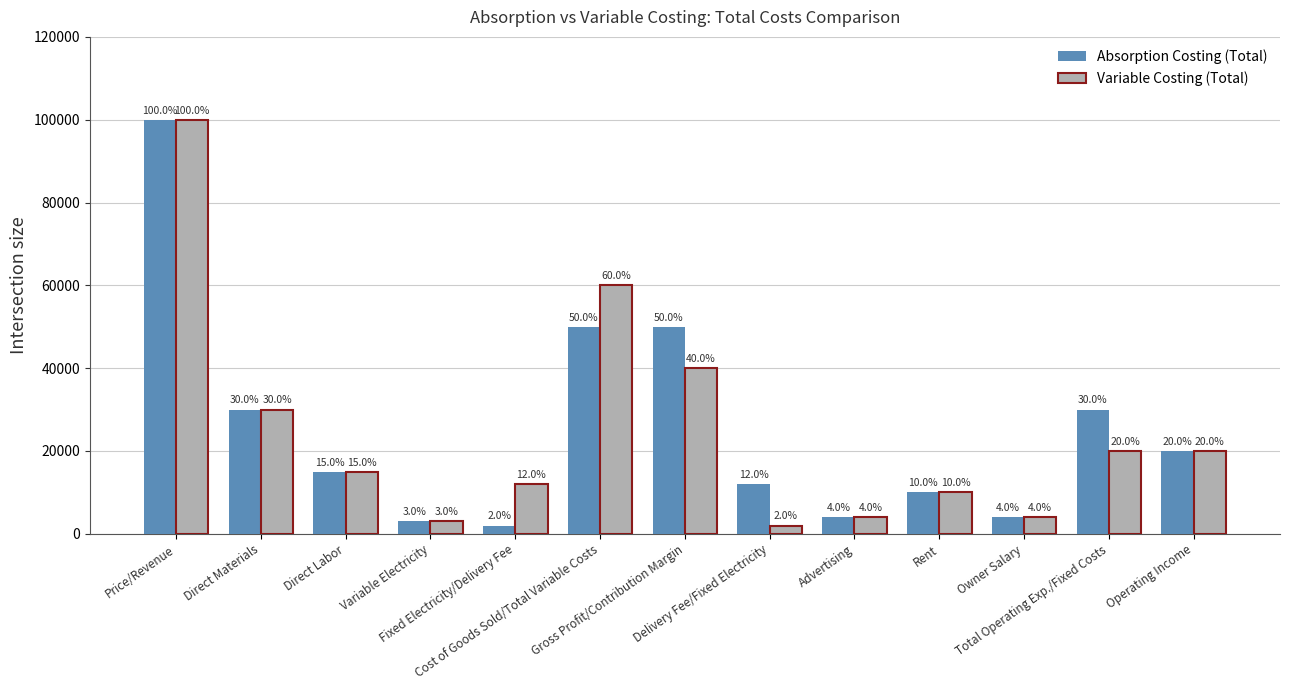

What are all the series names shown in the legend?

Absorption Costing (Total), Variable Costing (Total)